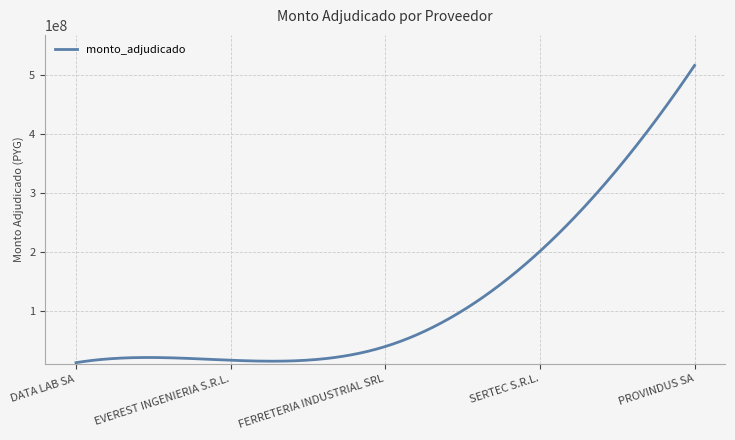

What is the smallest value displayed?

13390000.0